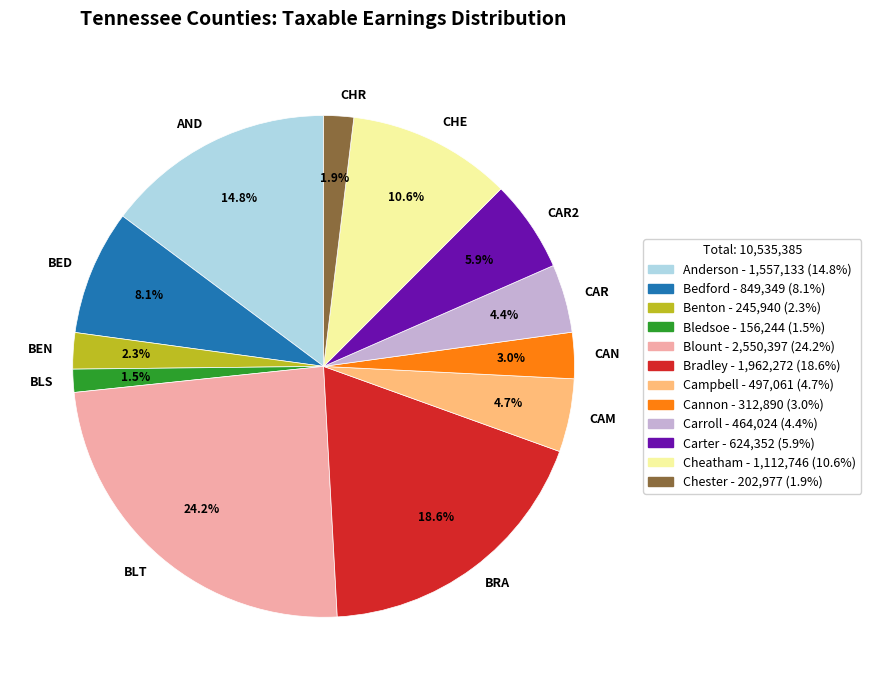

Does any single category account for the majority?

No